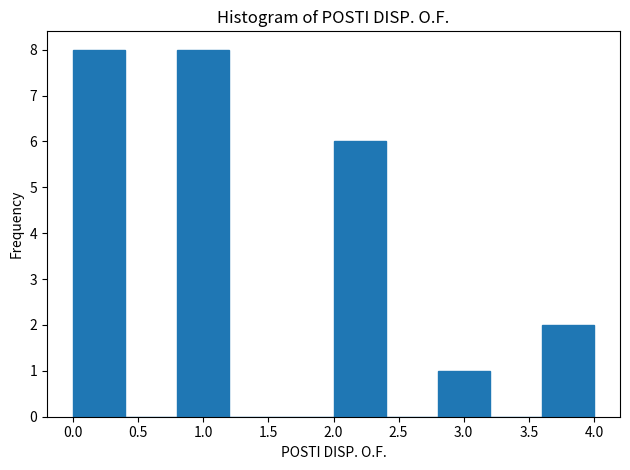

Reading left to right, list every bar in this chart as the range it spans on the x-axis followed by its height. The values are not printed on the chart, so give them approximately, as read against the axis.

0.0 to 0.4: 8
0.4 to 0.8: 0
0.8 to 1.2: 8
1.2 to 1.6: 0
1.6 to 2.0: 0
2.0 to 2.4: 6
2.4 to 2.8: 0
2.8 to 3.2: 1
3.2 to 3.6: 0
3.6 to 4.0: 2